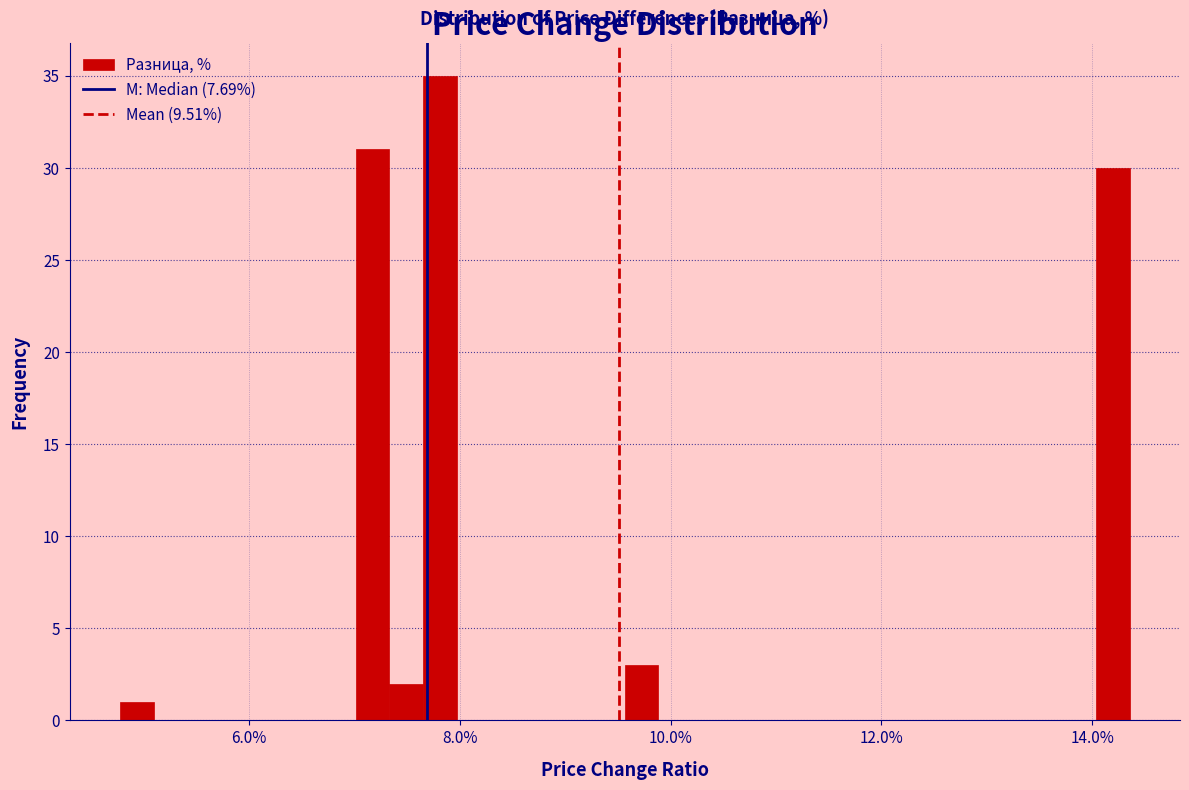

Read against the x-axis, roughly where is the centre of the tallest bar?

7.8